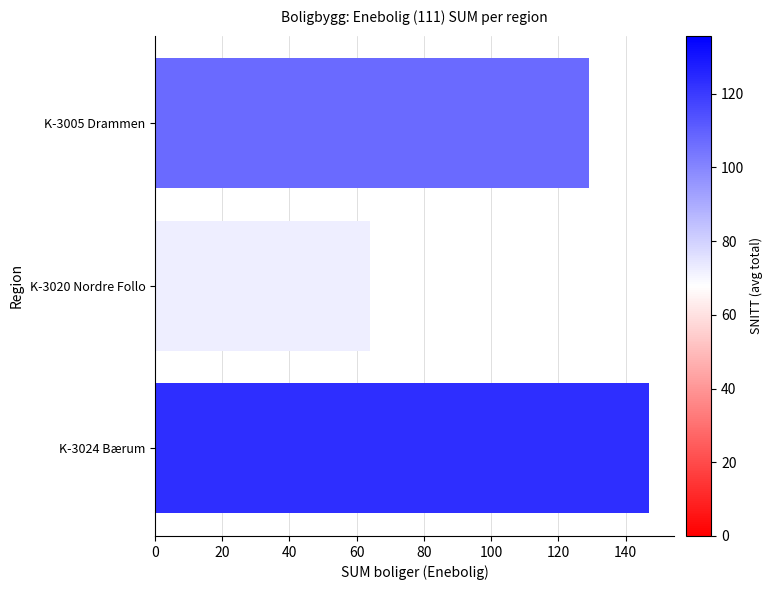

What is the ratio of the value at K-3024 Bærum to the value at K-3020 Nordre Follo?

2.3